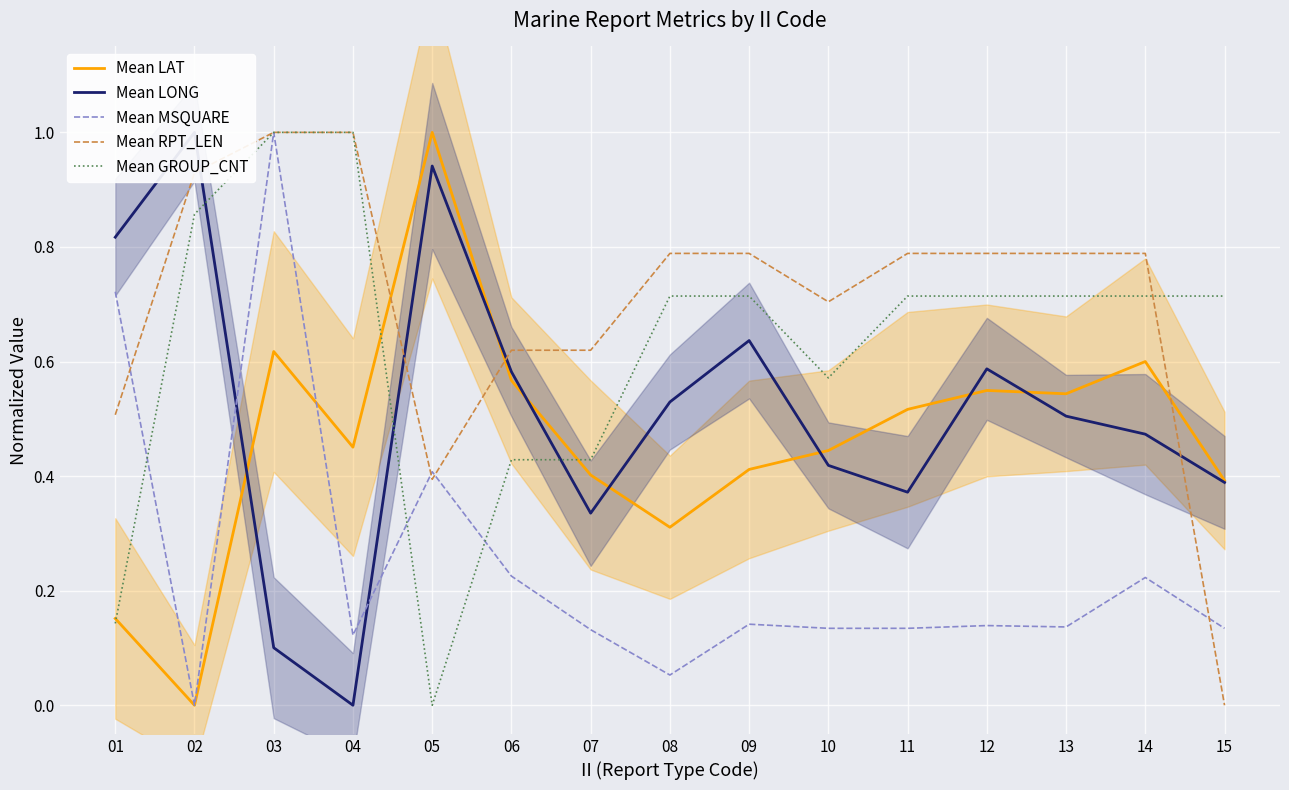

Is it true that Mean MSQUARE equals 0.0 at 08?

False